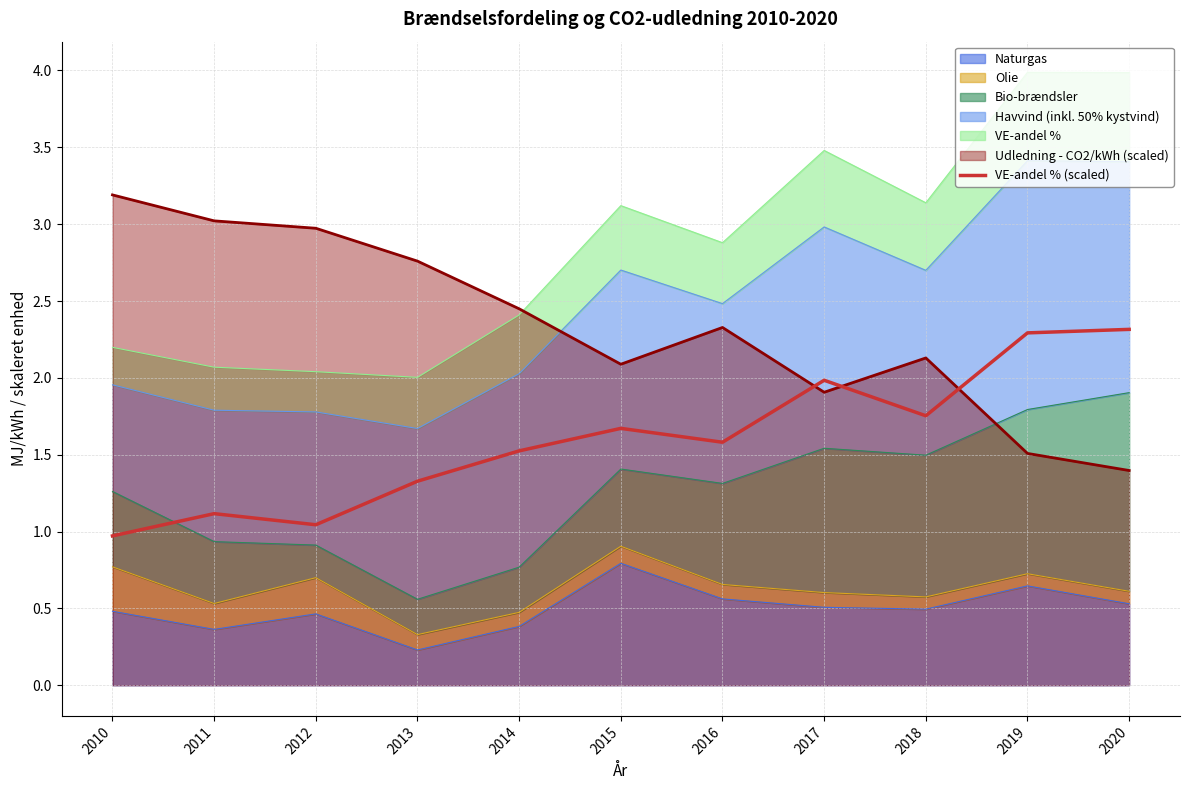

What is the sum of the values at 2017 and 2010?

3.0